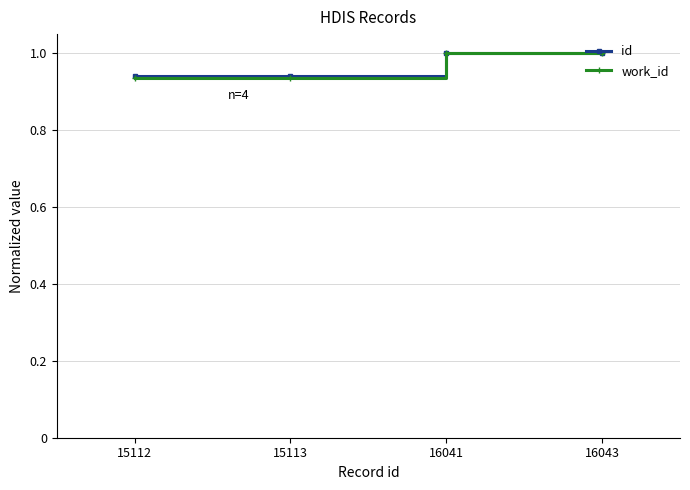

Is the value of id at 16041 greater than the value of work_id at 15113?

Yes